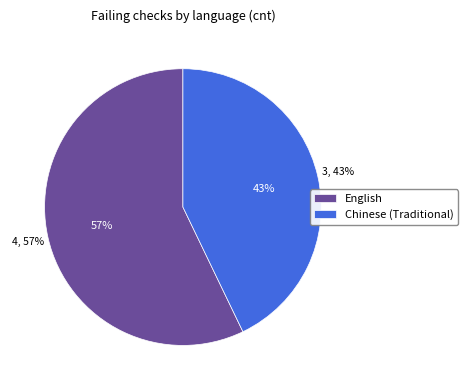

What is the largest slice in the pie chart?

English